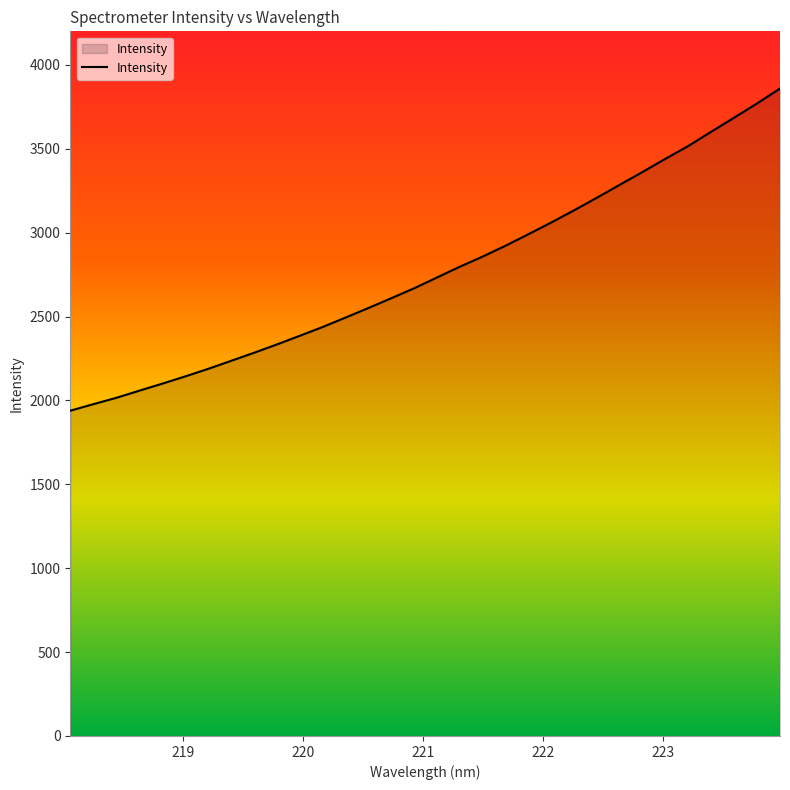

What is the smallest value displayed?

1938.7